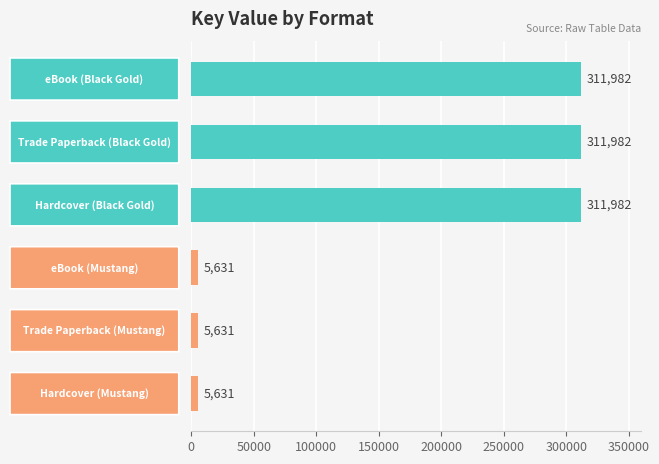

Are the bars grouped side by side (vs. stacked)?

No